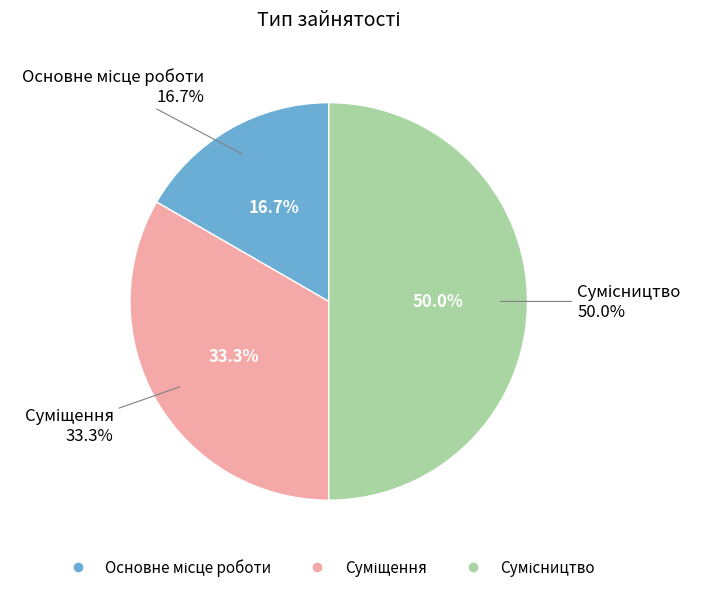

Is there a majority slice in this chart?

No